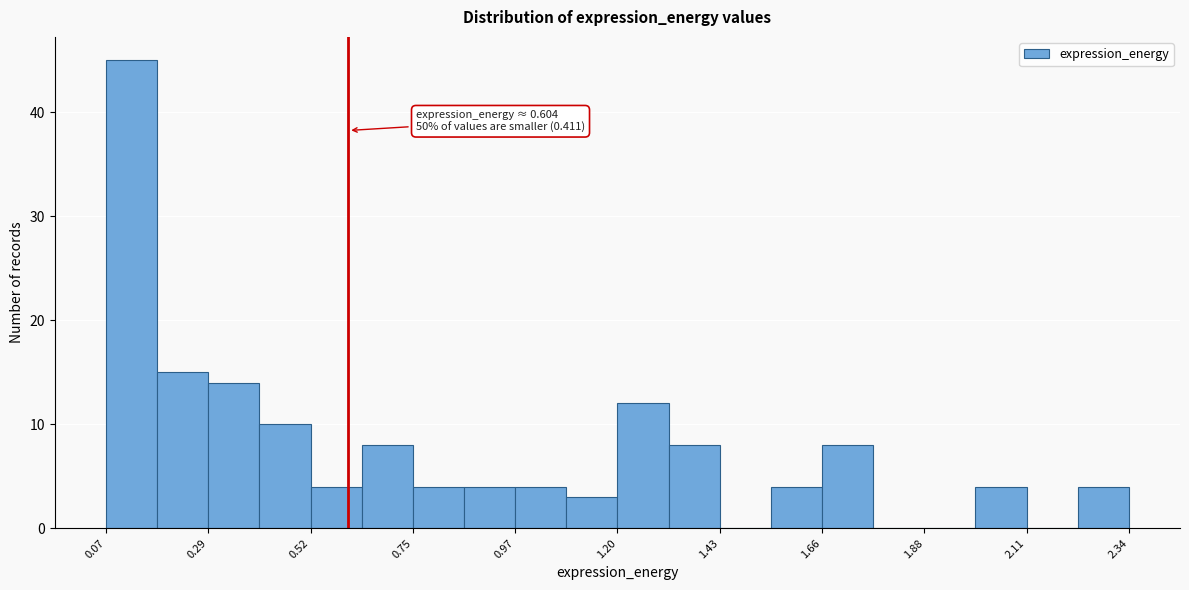

Around what value on the x-axis is the tallest bar? Give the approximate position of its centre, as read against the axis.

0.10